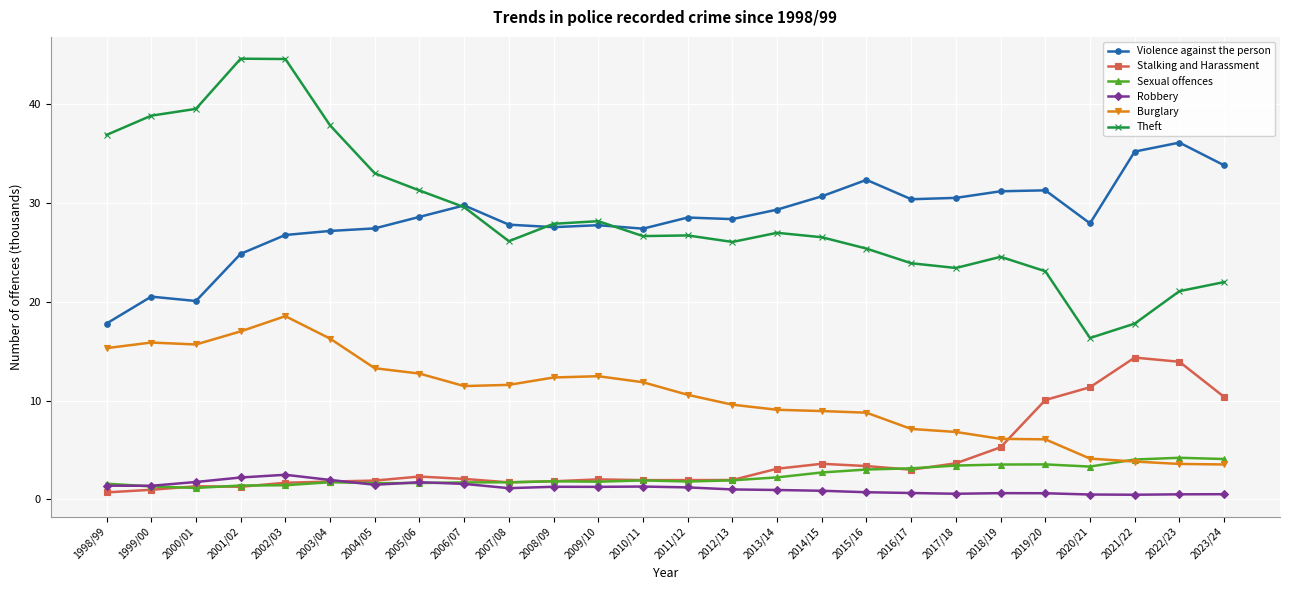

In Violence against the person, how many points are lower than both neighbors (excluding endpoints)?

6